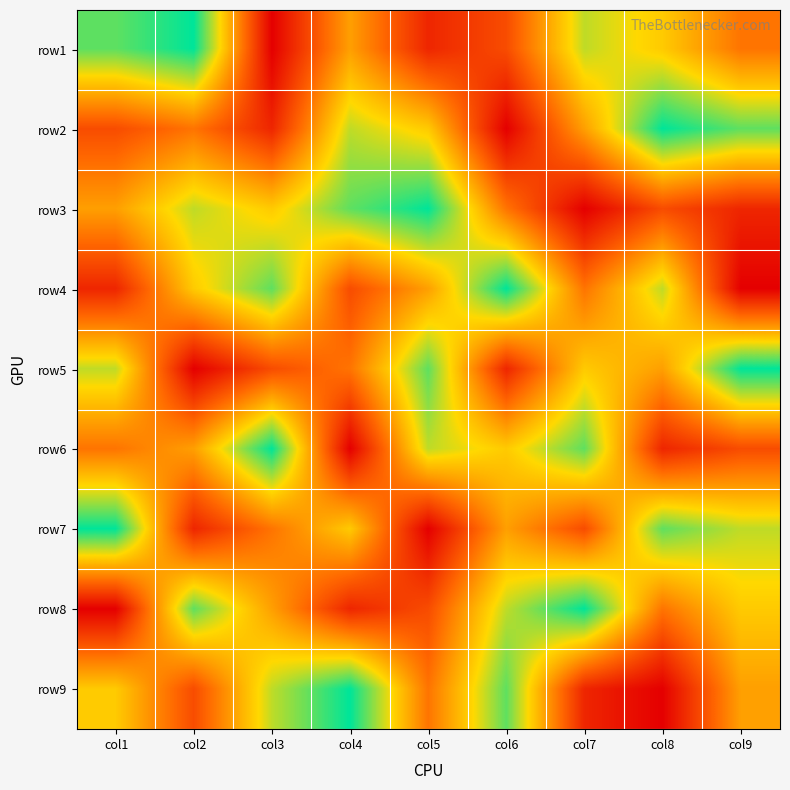

Which label corresponds to the smallest value in the chart?

col3